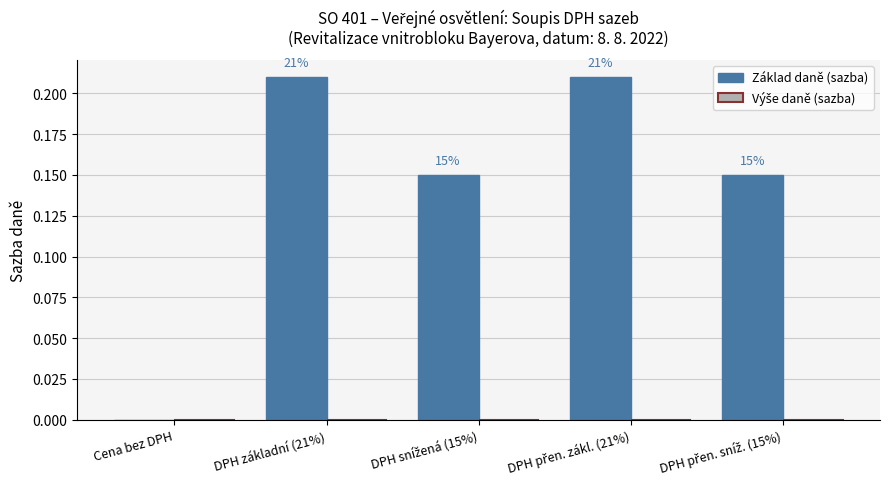

Are the bars horizontal?

No